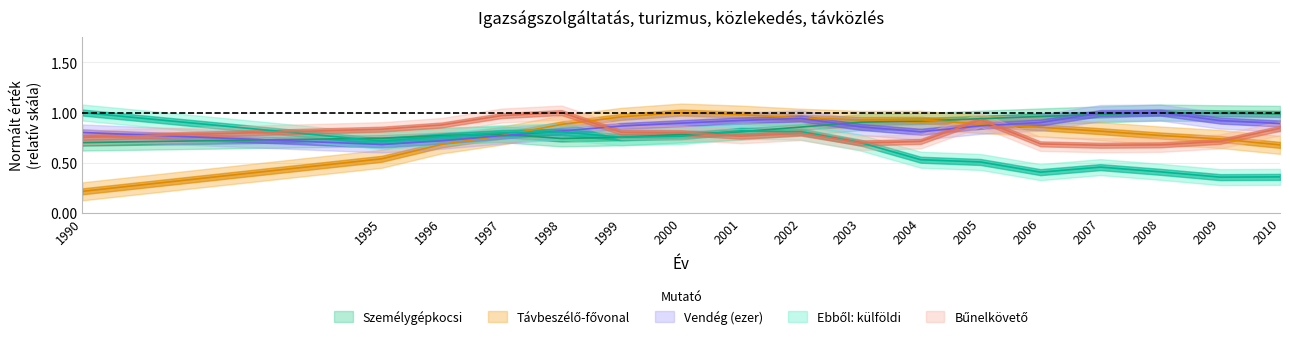

How many interior local peaks does the Ebből: külföldi series have?

3